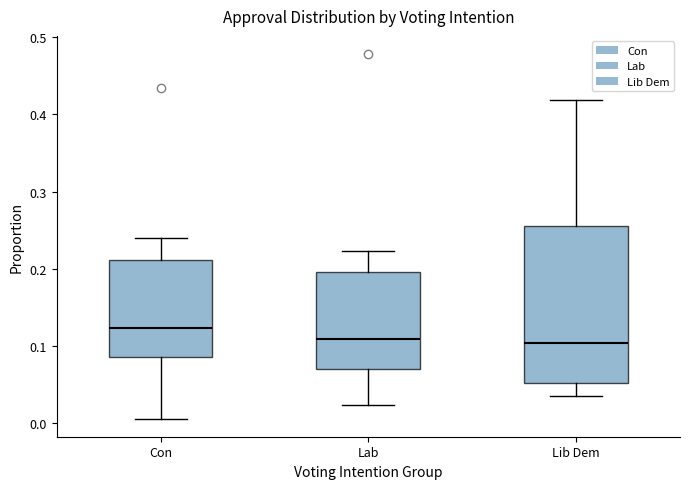

Reading left to right, read every box against the y-axis: the position of its median line, the range the box covers, and the ends of its whiskers. The values are not printed on the chart, so give them approximately, as read against the axis.

Con: median 0.12, box 0.09 to 0.21, whiskers 0.01 to 0.24
Lab: median 0.11, box 0.07 to 0.20, whiskers 0.02 to 0.22
Lib Dem: median 0.10, box 0.05 to 0.25, whiskers 0.03 to 0.42